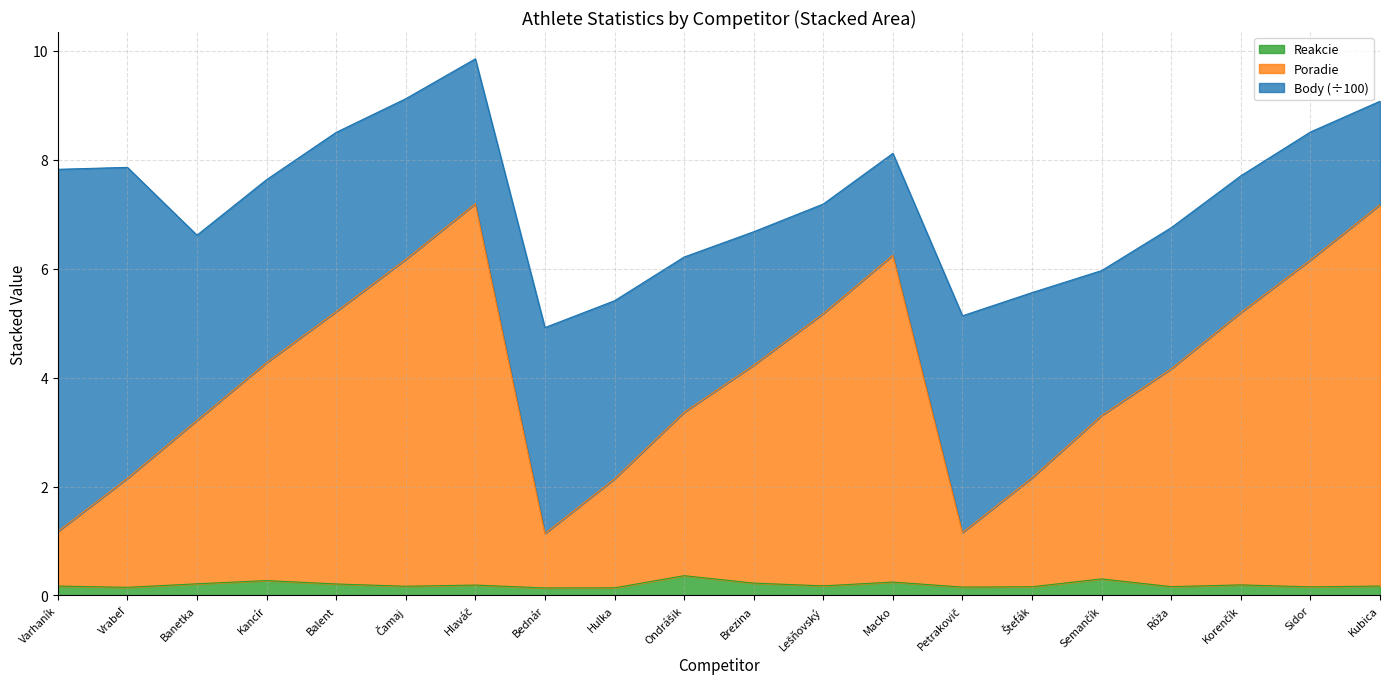

The value of Reakcie at Kubica is 0.2. True or false?

True